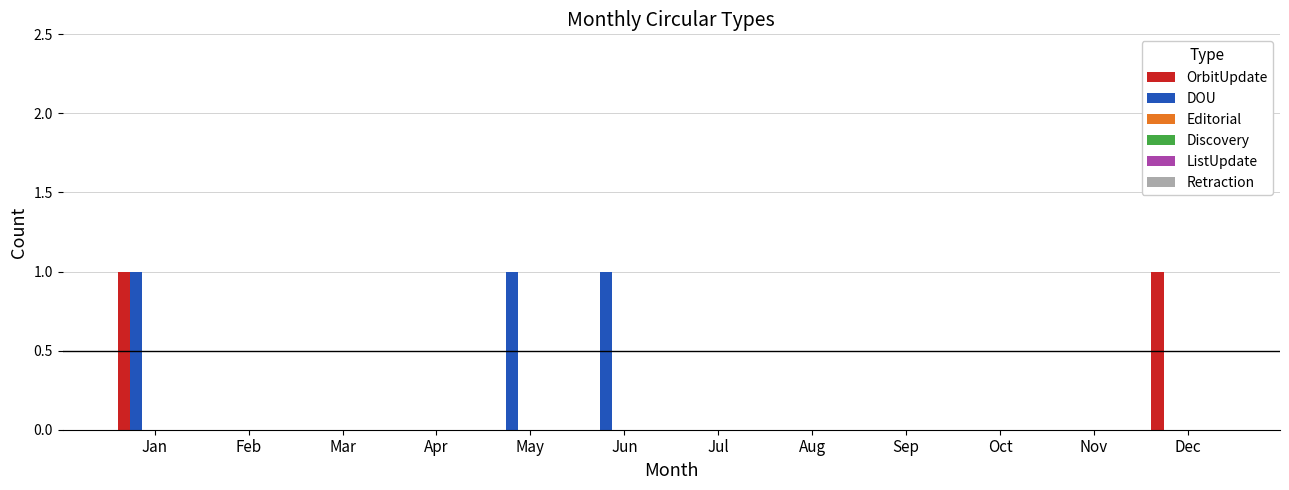

How many categories are shown in the chart?

12